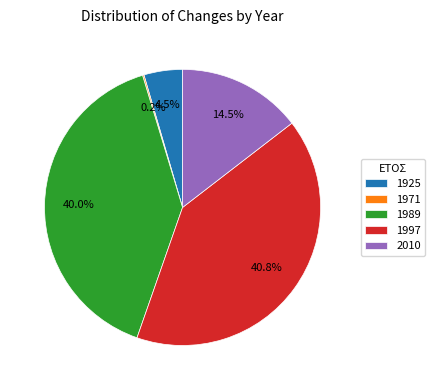

Is there any slice that represents more than half of the pie?

No